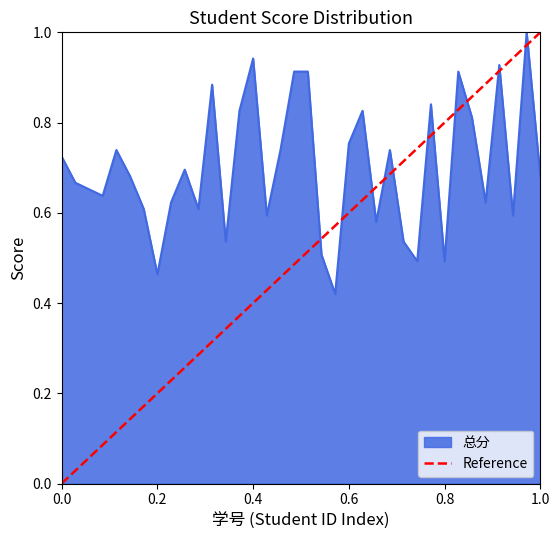

True or false: the data shows 1 at 0.0.

False